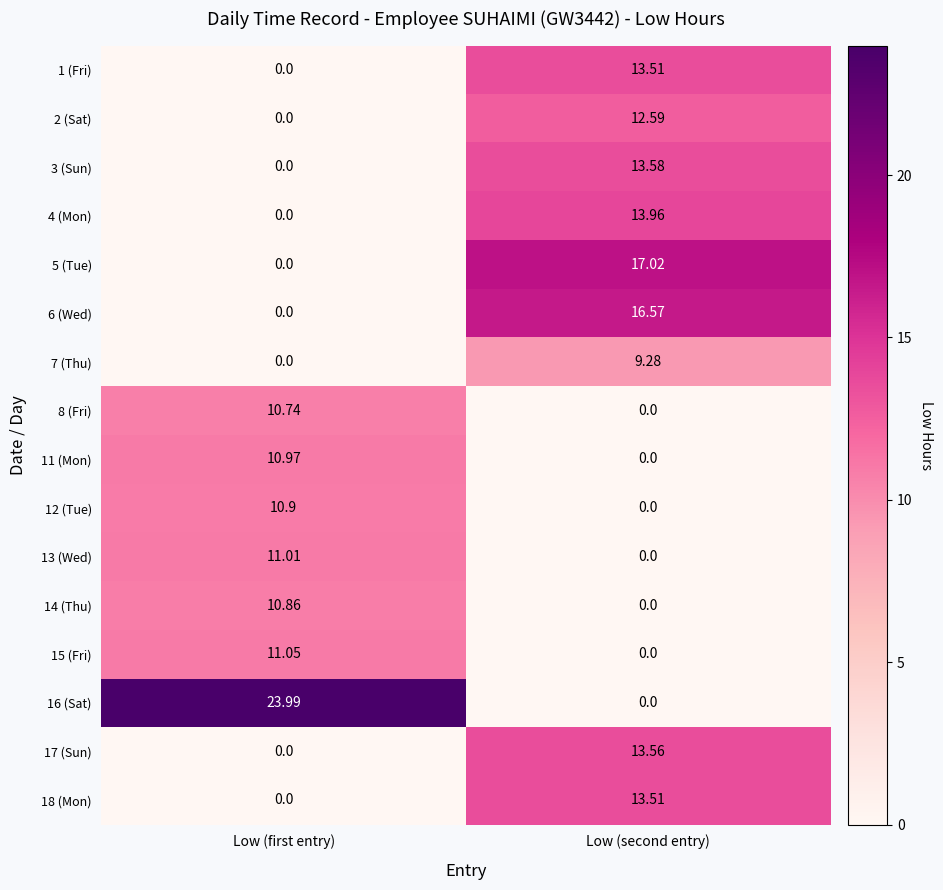

Is the value of 18 (Mon) at Low (first entry) greater than the value of 3 (Sun) at Low (second entry)?

No